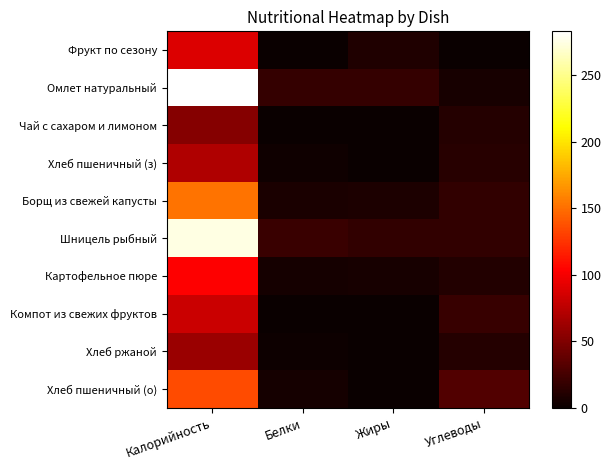

At how many categories does at least one series exceed 248?

1